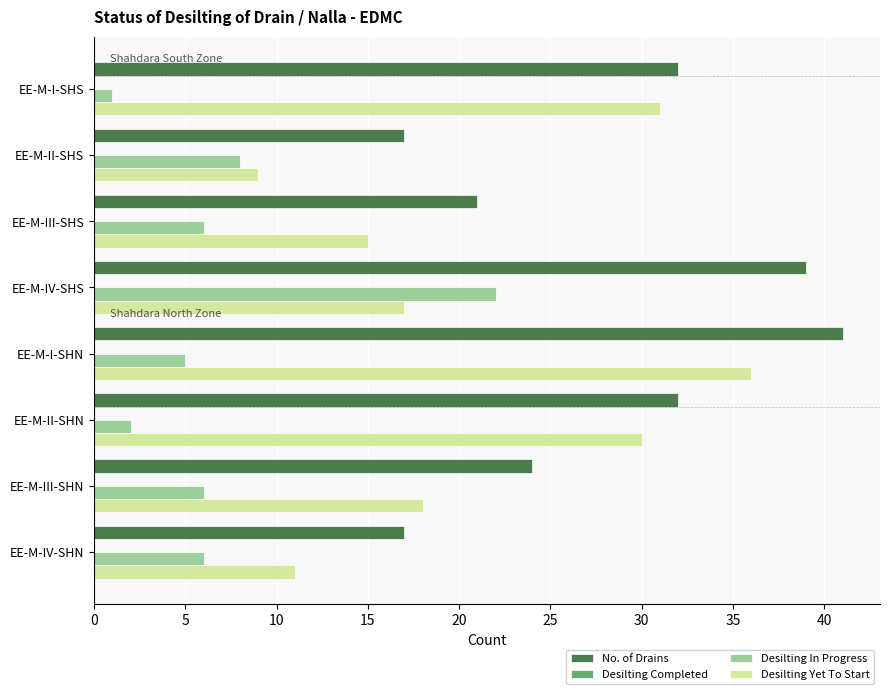

Rank the series by their average value, from highest to lowest.

No. of Drains, Desilting Yet To Start, Desilting In Progress